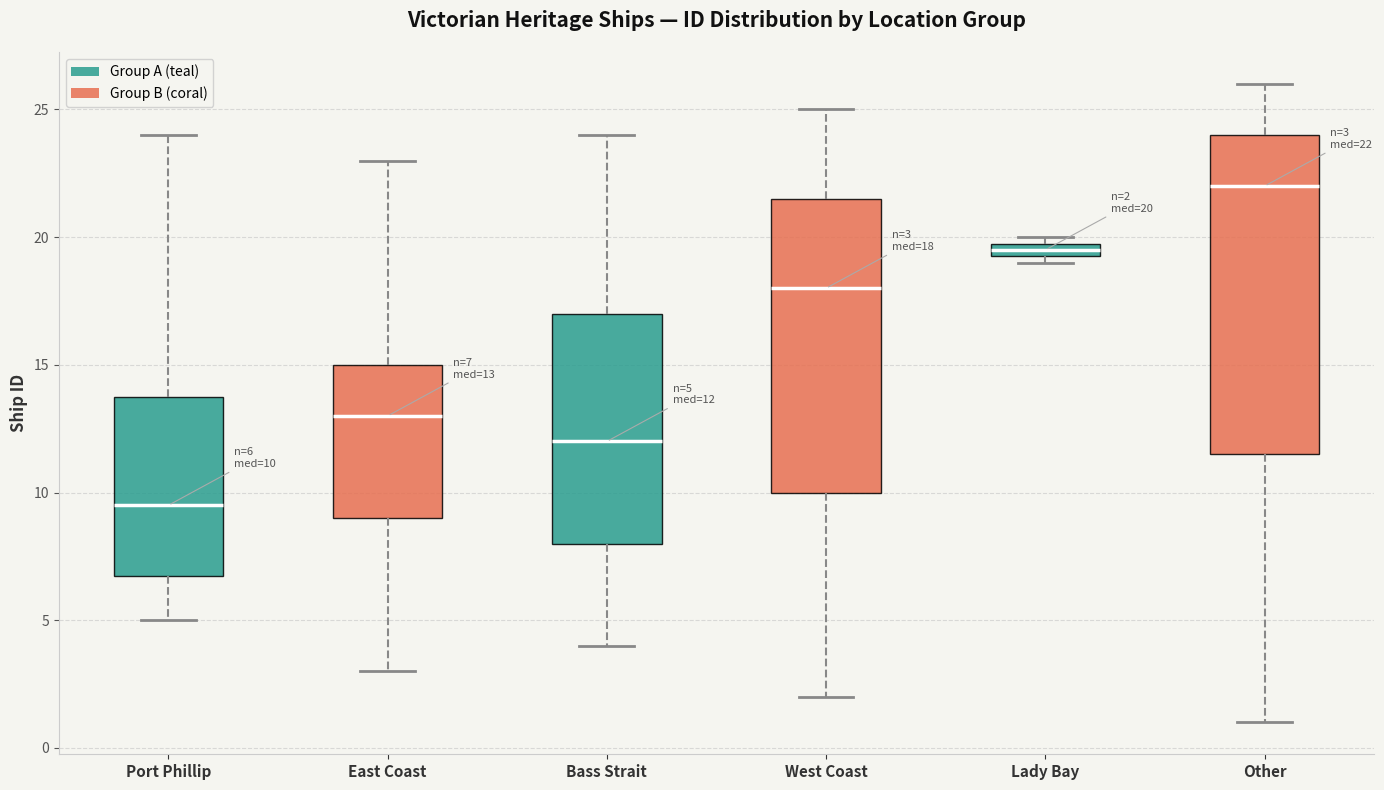

Which box's median line is the lowest?

Port Phillip